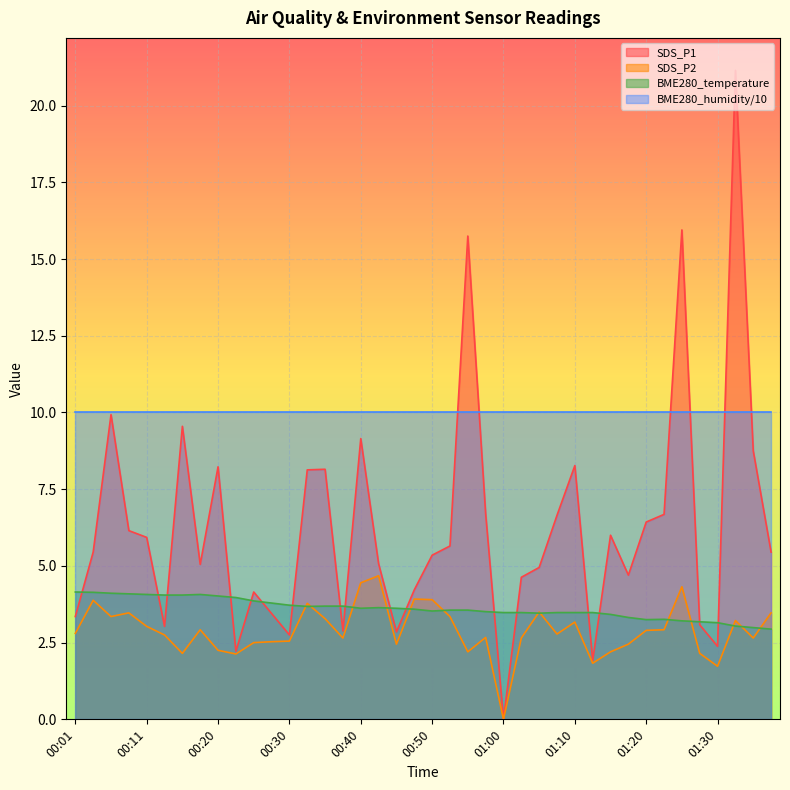

What is the sum of the SDS_P2 values at 00:11 and 01:43?

6.5